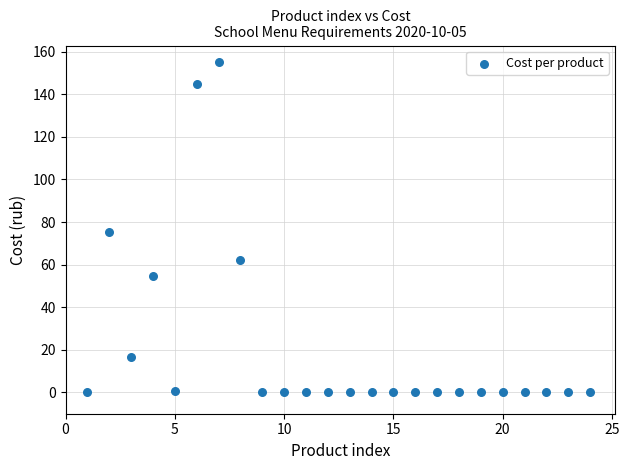

What is the range of X values (max minus min)?

23.0